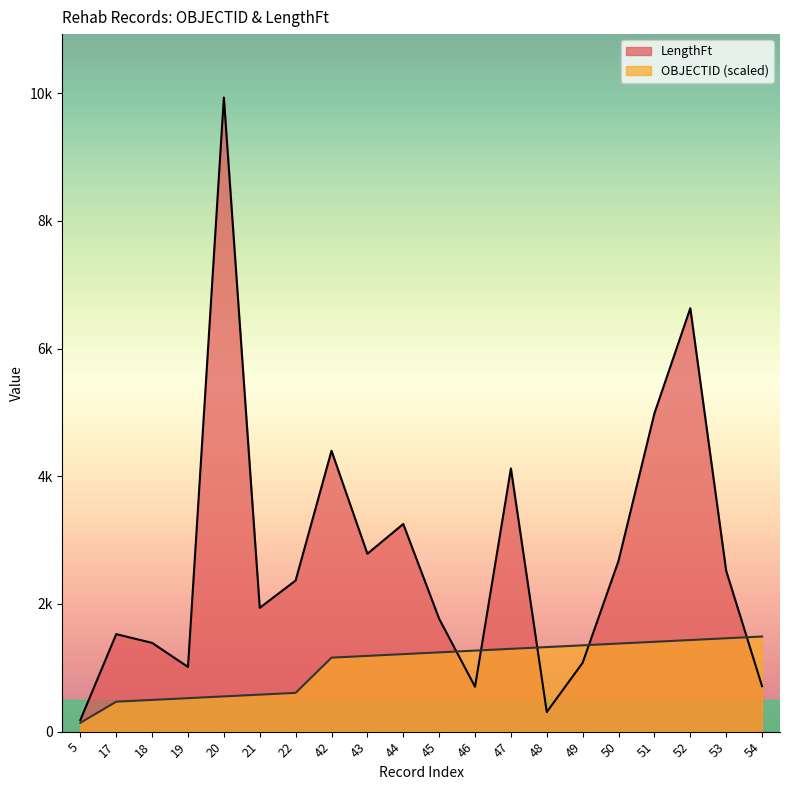

Between 17 and 44, which series saw the biggest shift?

LengthFt